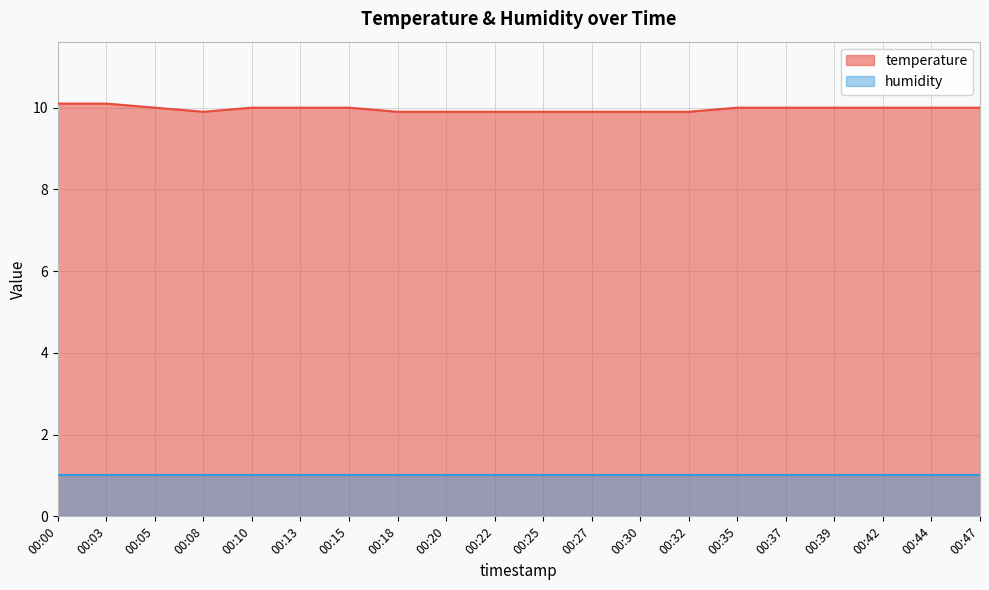

Reading left to right, extract all data points from this chart.

10.1	10.1	10.0	9.9	10.0	10.0	10.0	9.9	9.9	9.9	9.9	9.9	9.9	9.9	10.0	10.0	10.0	10.0	10.0	10.0